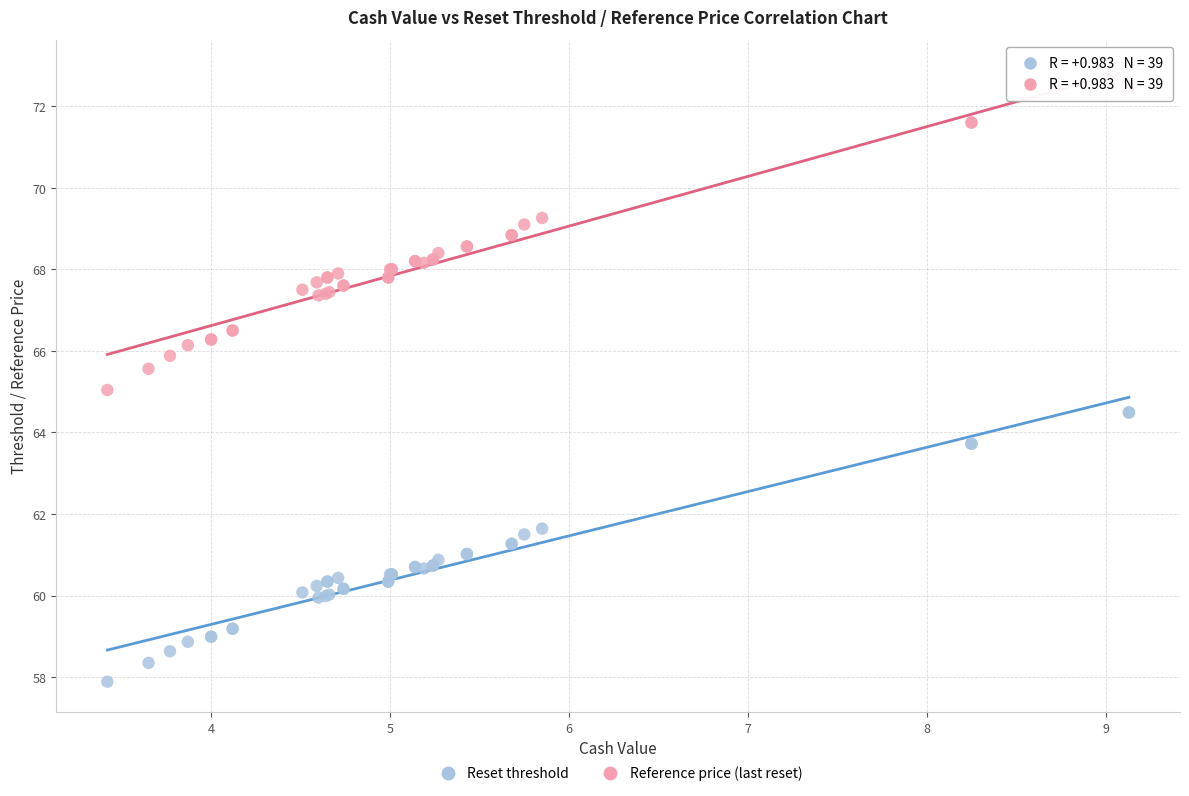

Which series contains the lowest Y value?

Reset threshold